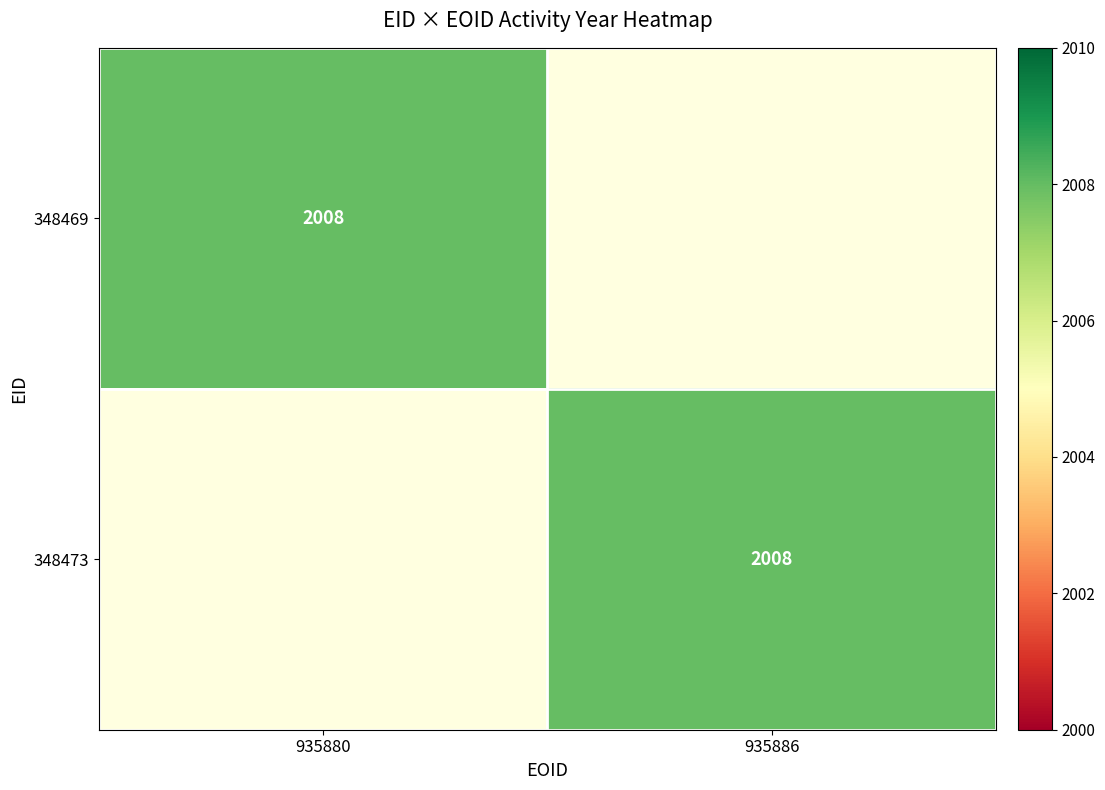

Which series has the largest total across all categories?

348469